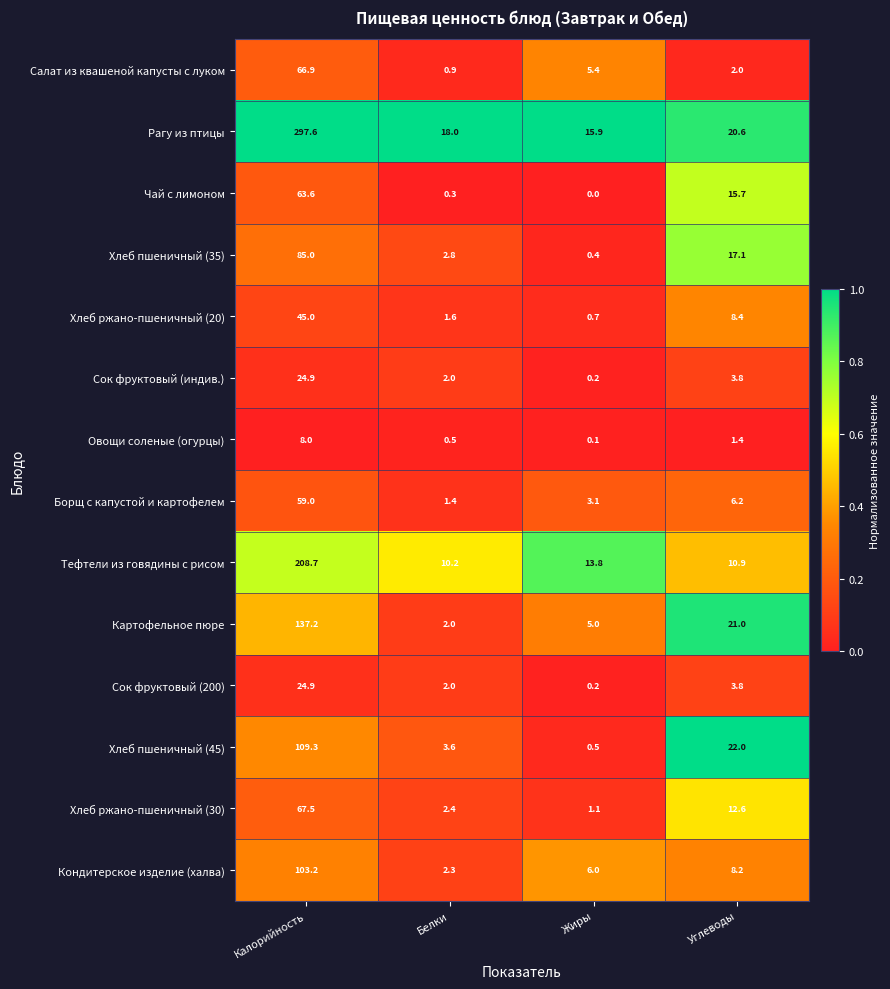

Count the number of data series in this chart.

14